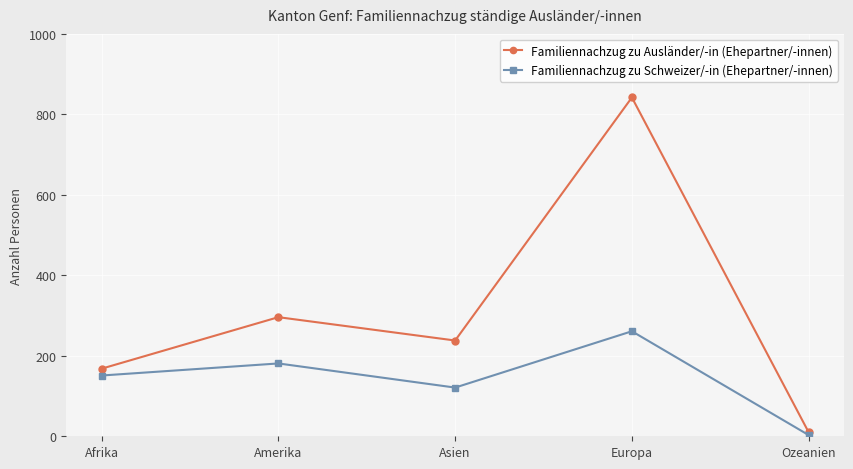

What is the difference between the Familiennachzug zu Ausländer/-in (Ehepartner/-innen) values at Amerika and Ozeanien?

286